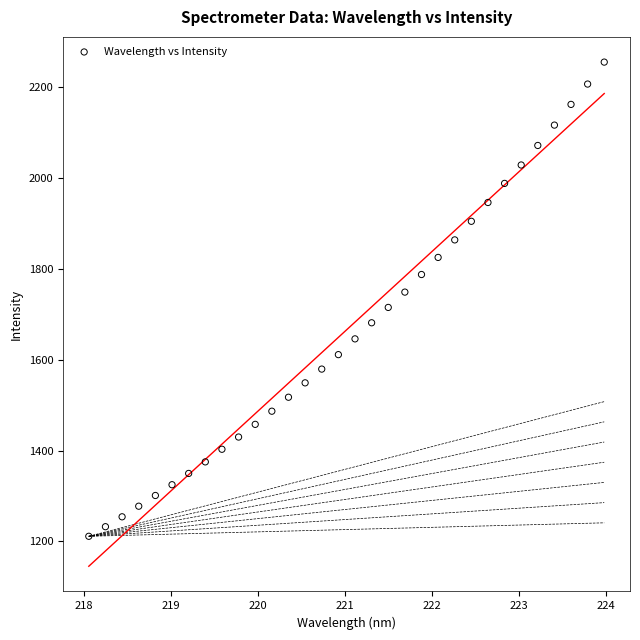

What is the range of X values (max minus min)?

5.9